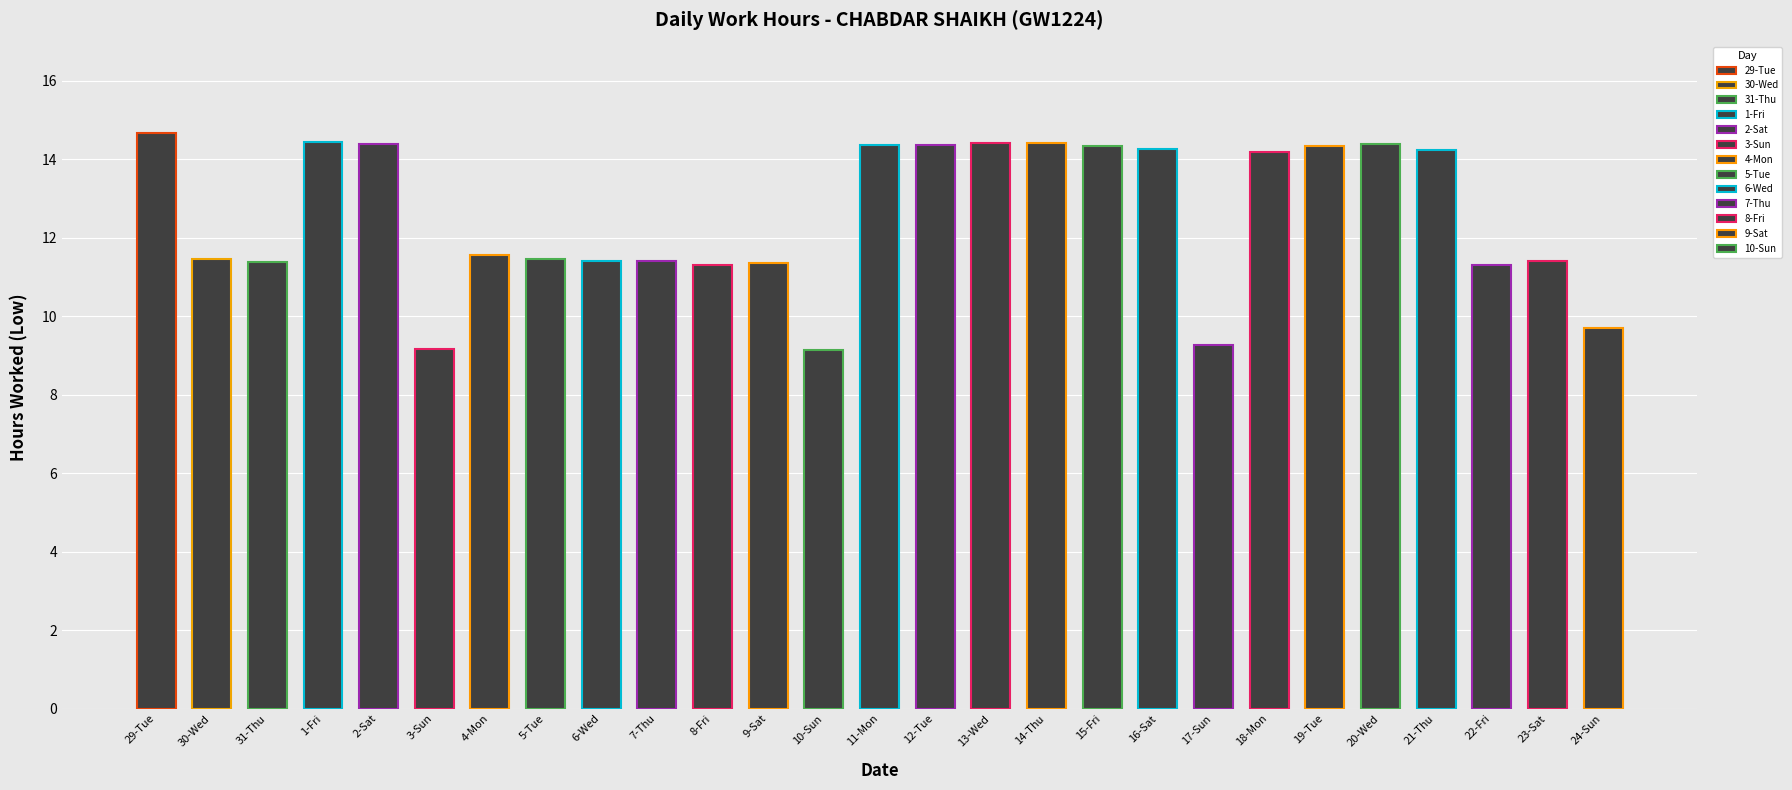

What is the label of the 19th bar from the right?

6-Wed